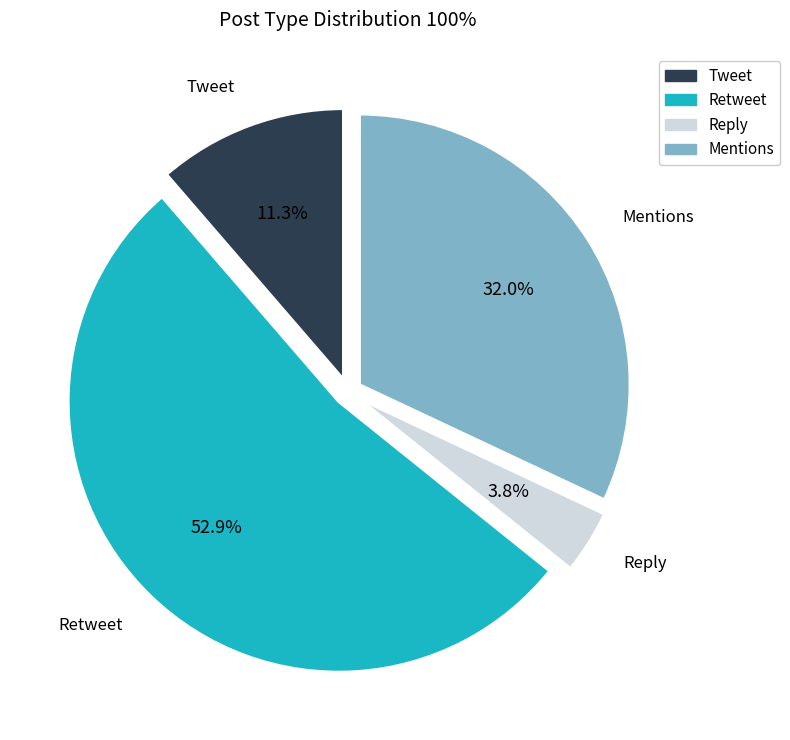

The Tweet slice represents 22% of the pie. True or false?

False